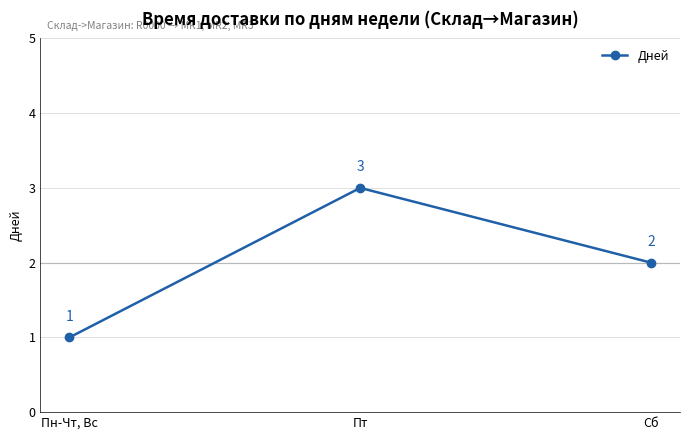

Approximately how many times larger is the value at Сб compared to Пт?

0.7